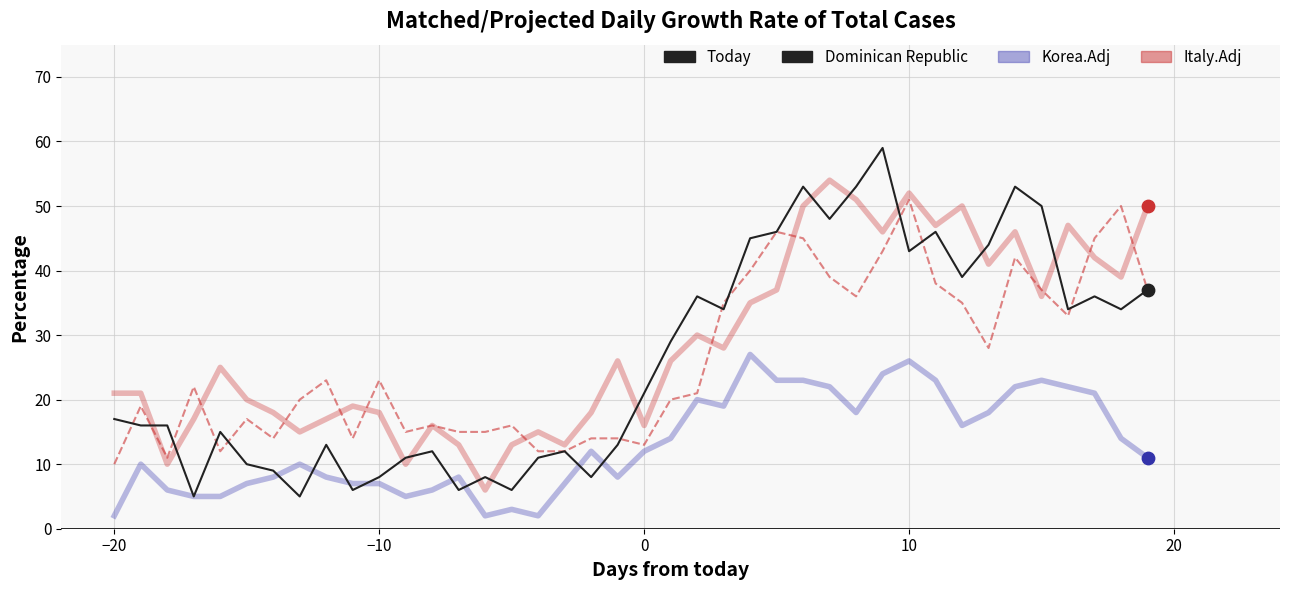

Which series has the largest total across all categories?

Italy.Adj